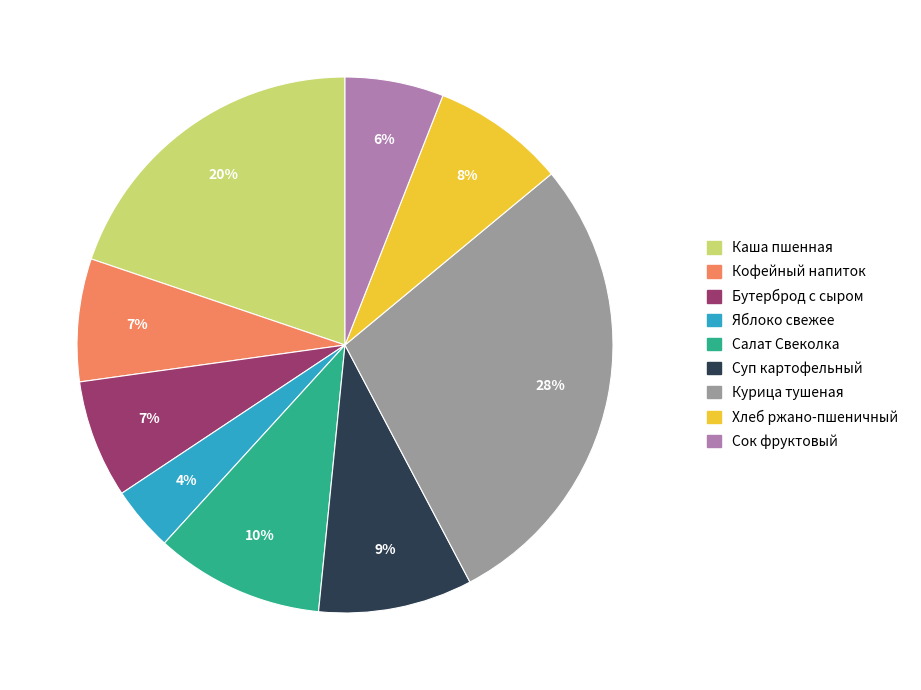

How many segments does this pie chart have?

9